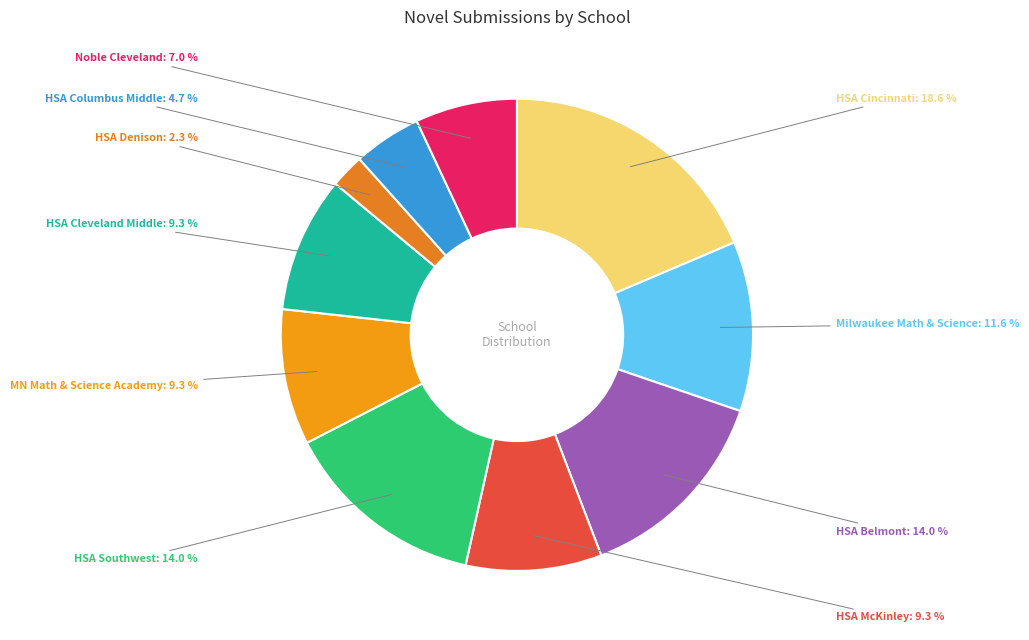

Is there a majority slice in this chart?

No